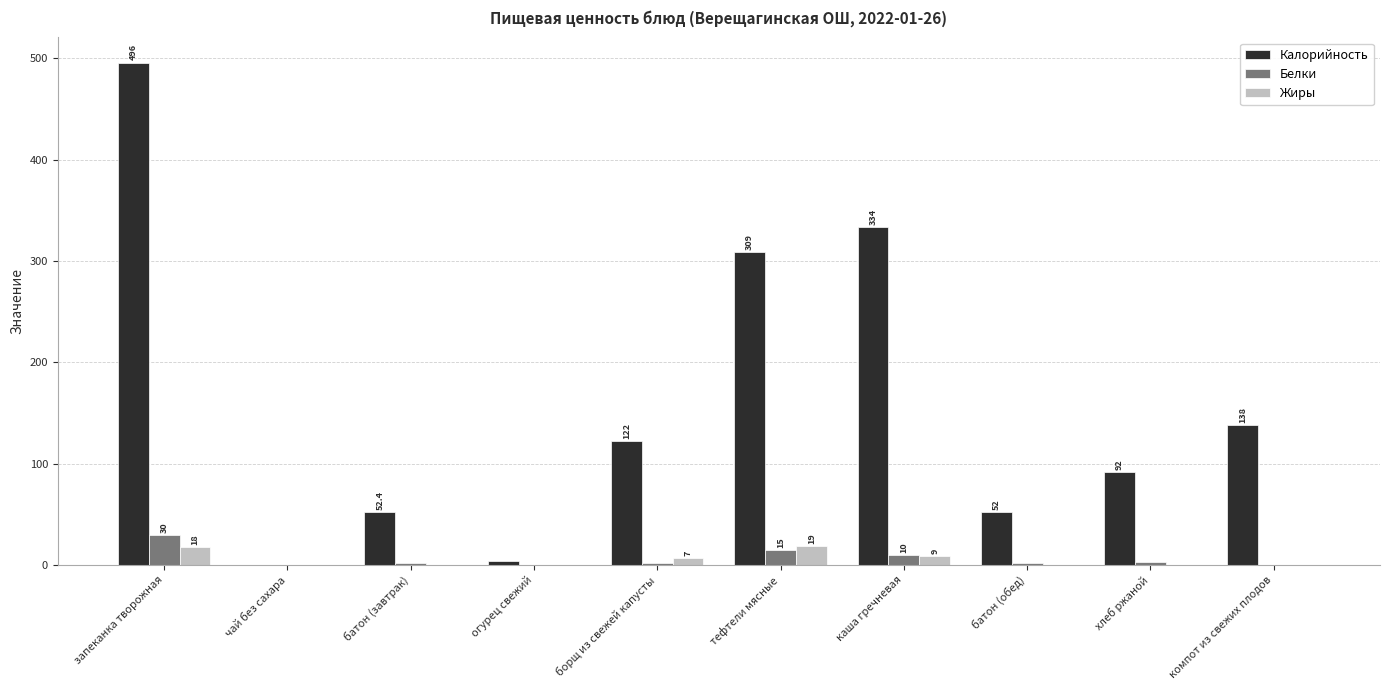

The value of Жиры at компот из свежих плодов is 0.1. True or false?

True